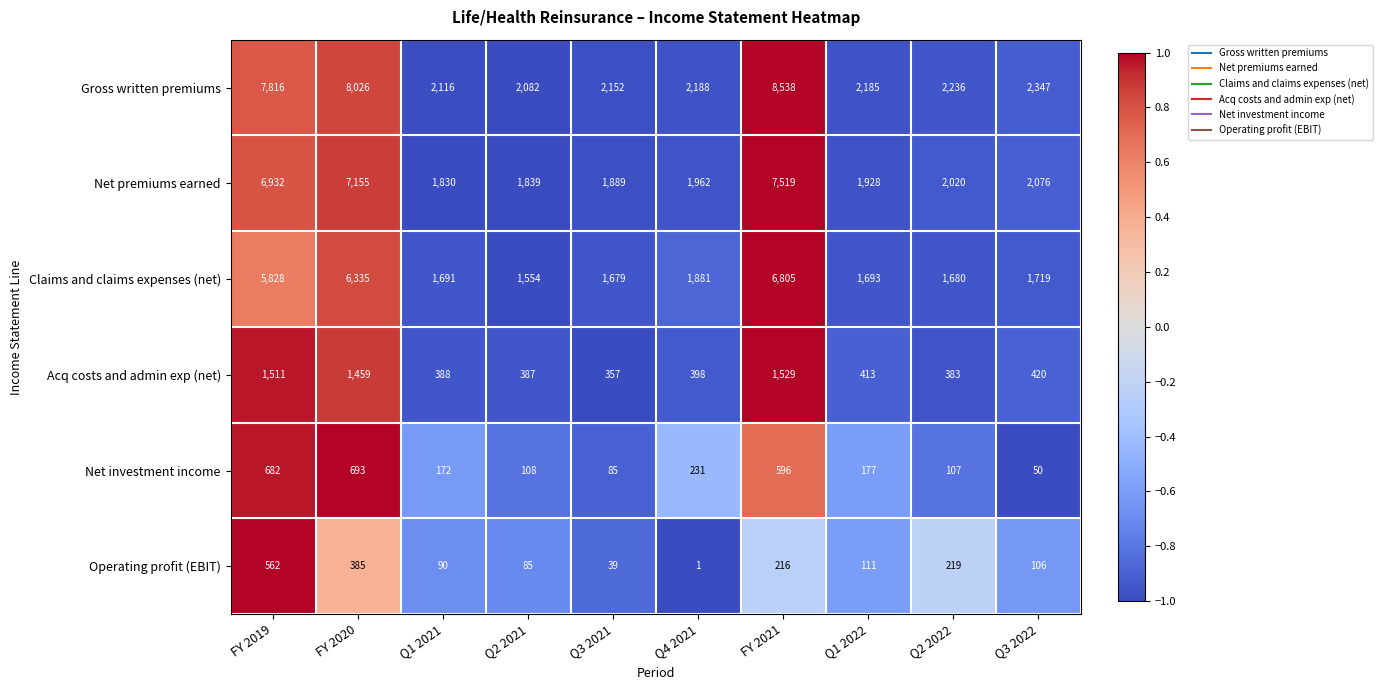

At which category does the chart reach its peak across all series?

FY 2021